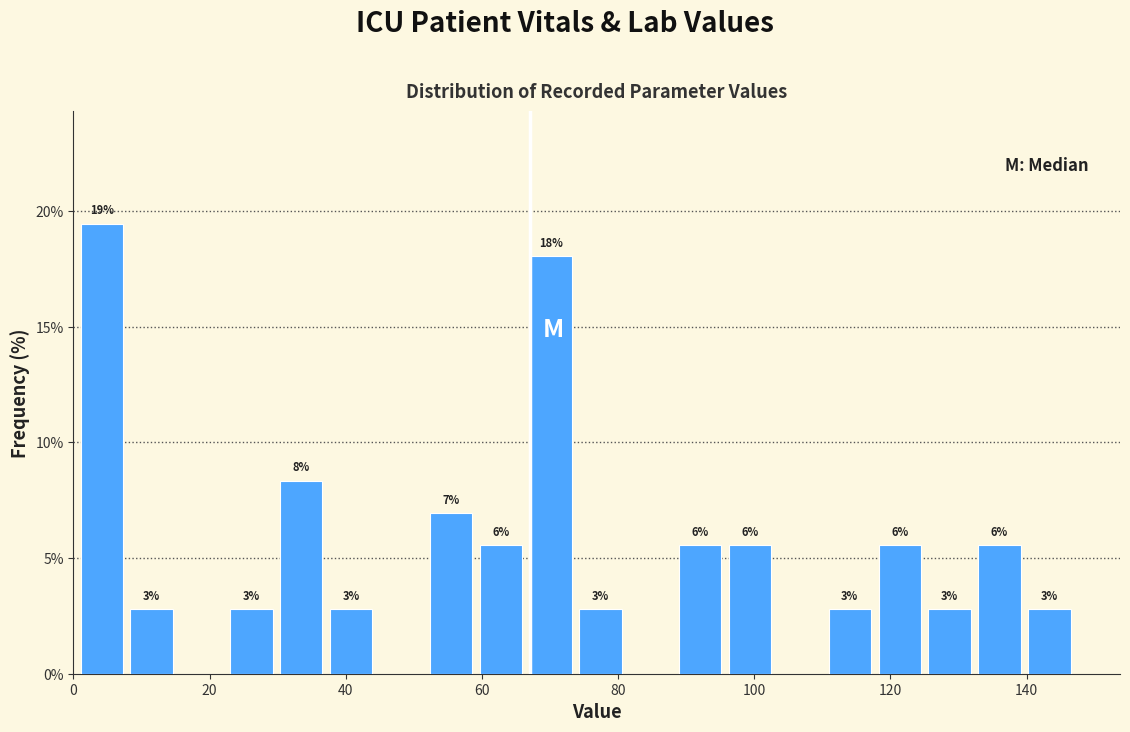

Read against the x-axis, roughly where is the centre of the tallest bar?

4